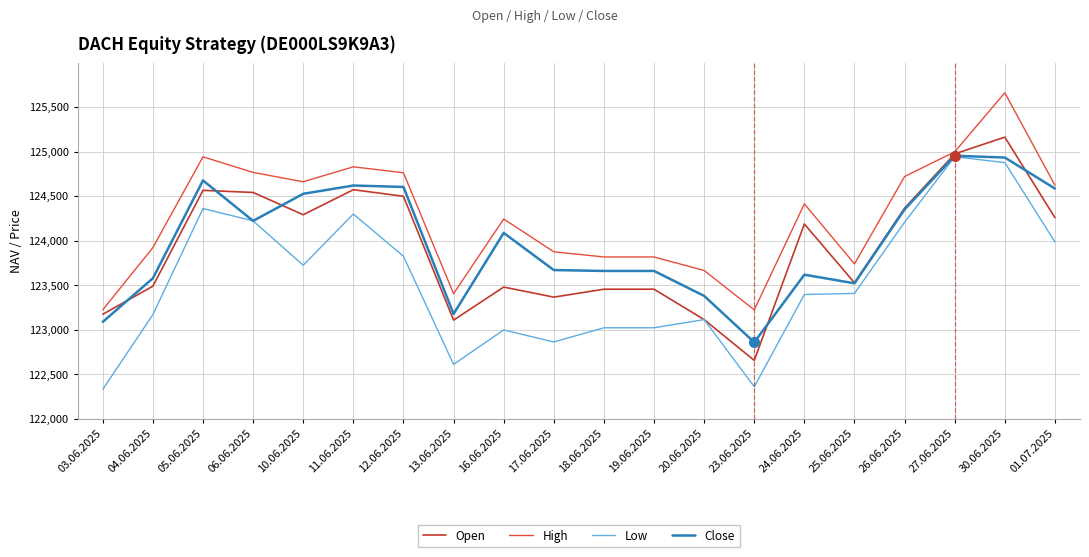

What are all the series names shown in the legend?

Open, High, Low, Close